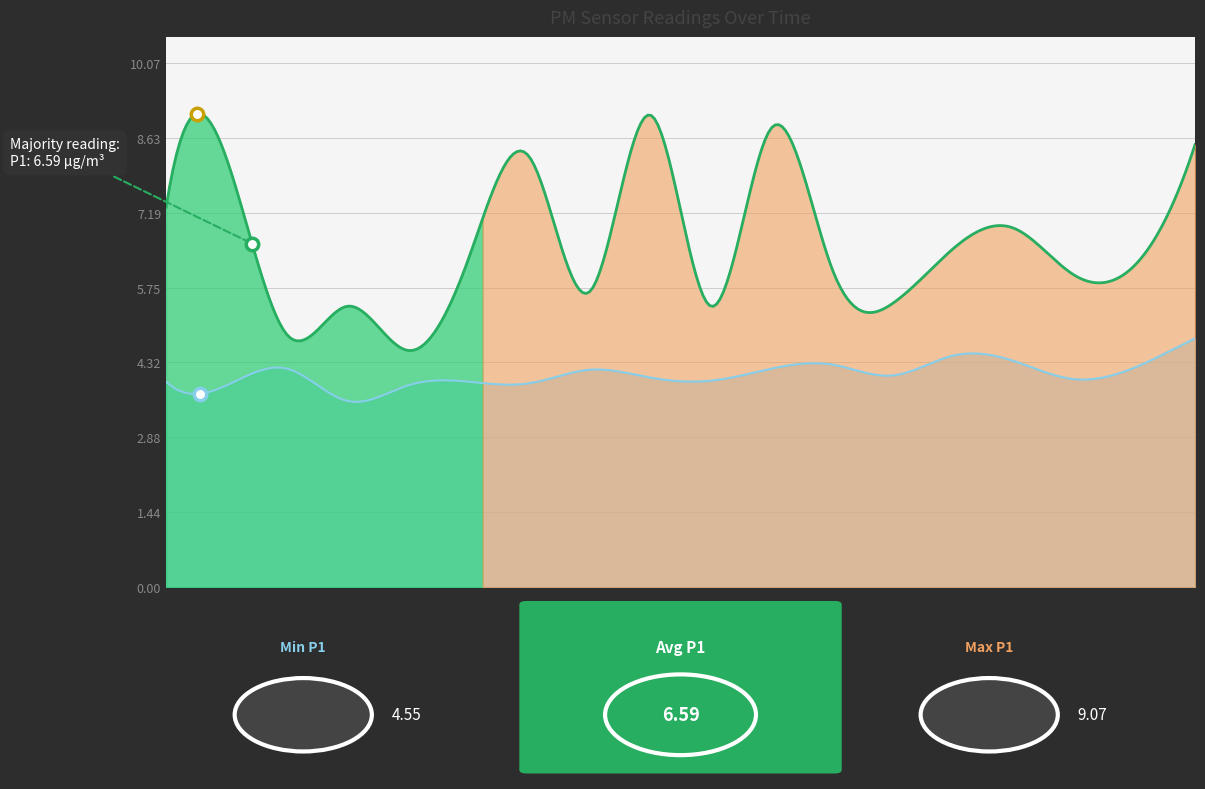

Which series has the widest spread of Y values?

P1